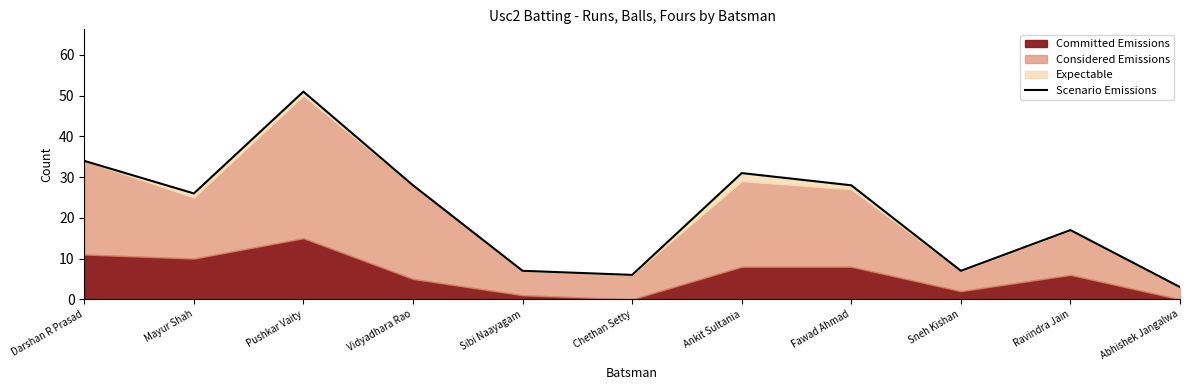

What is the change in value from Chethan Setty to Fawad Ahmad?

+22